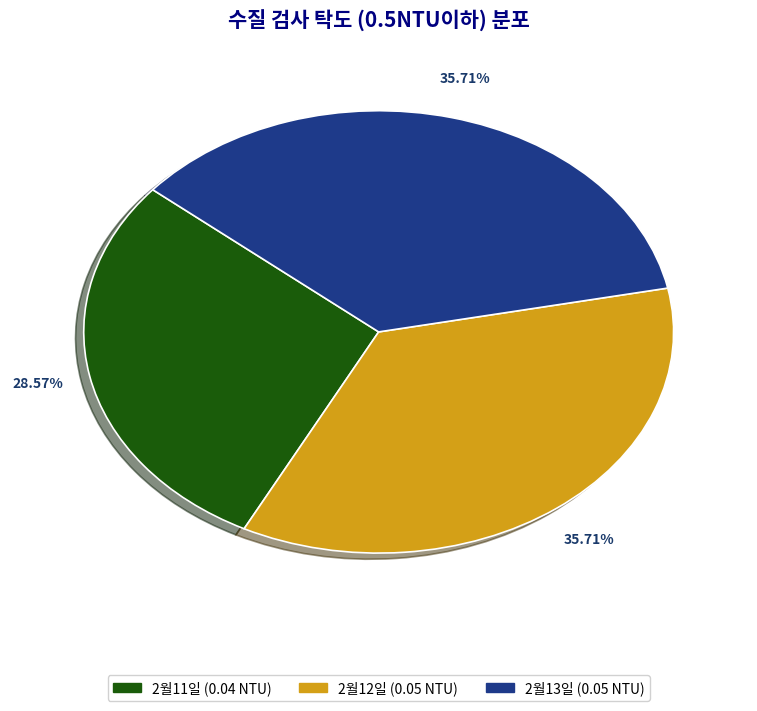

To the nearest percent, what percentage of the pie is 2월13일?

36%